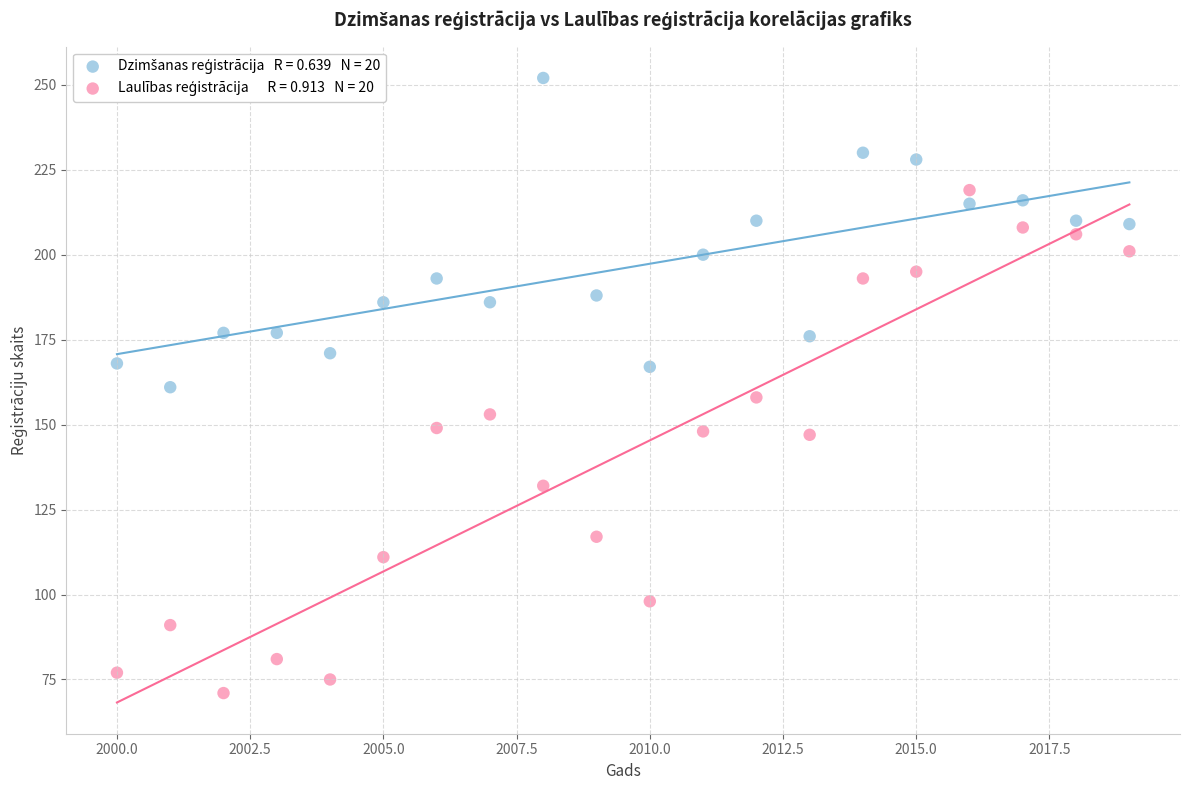

Across all data points, what is the range of X values (max minus min)?

19